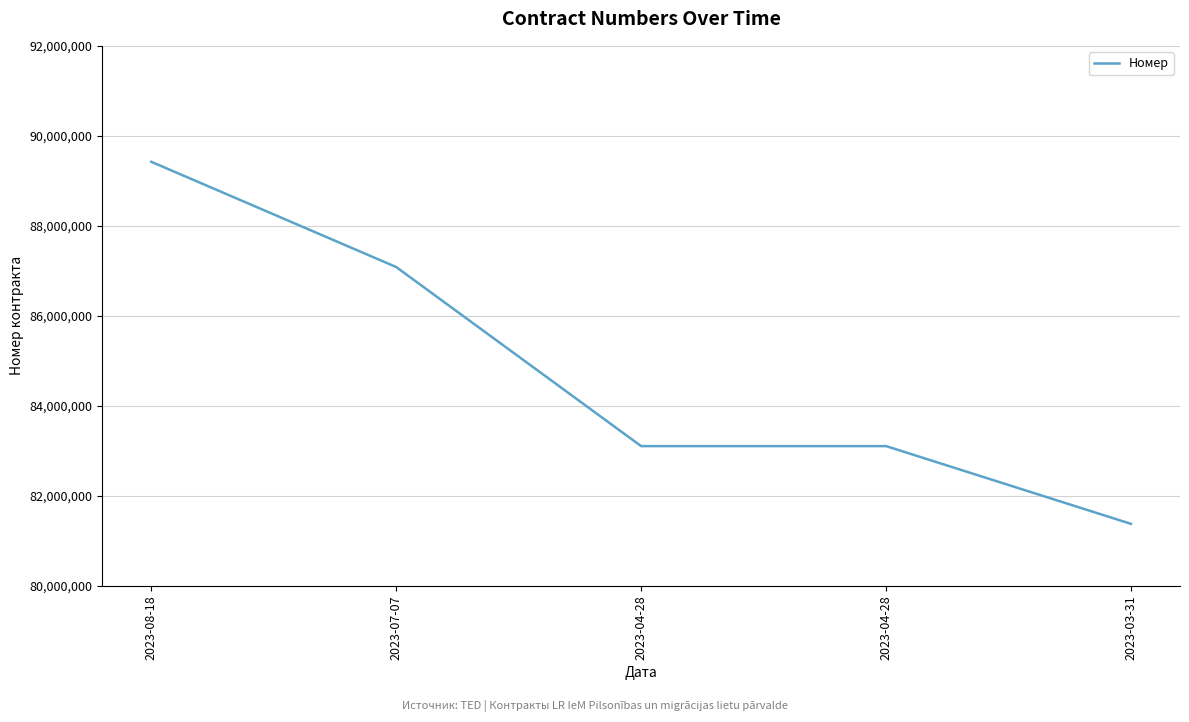

How many values are below 83107183?

2